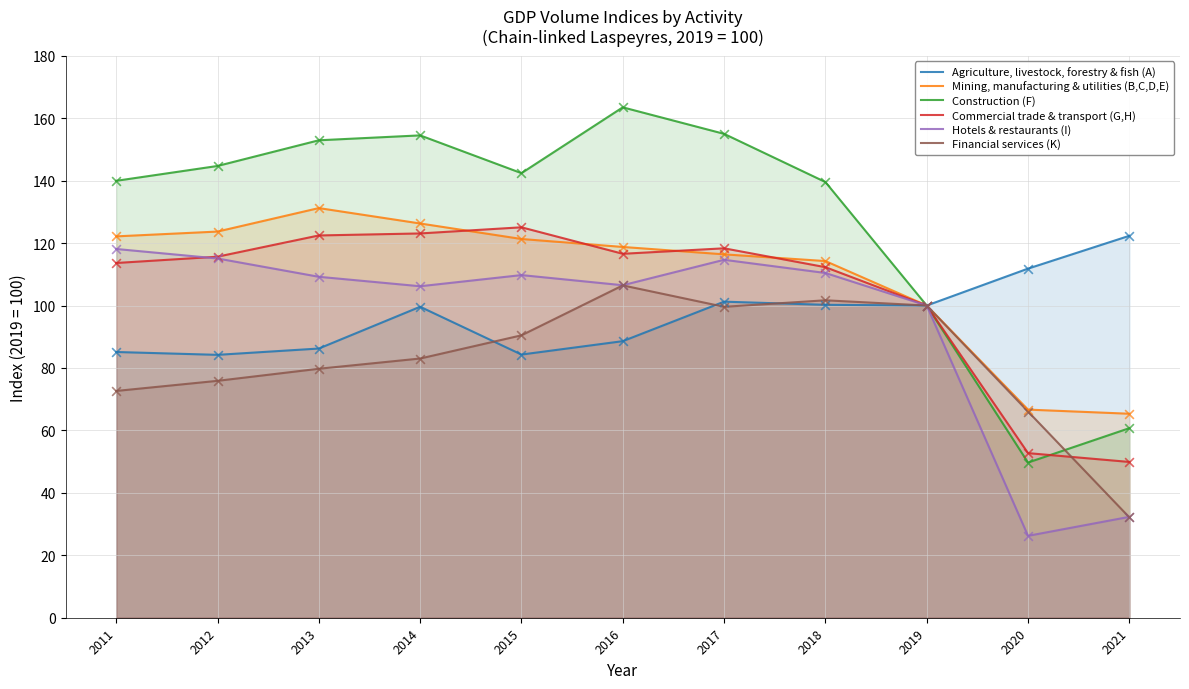

At which category is the sum across all series the highest?

2017